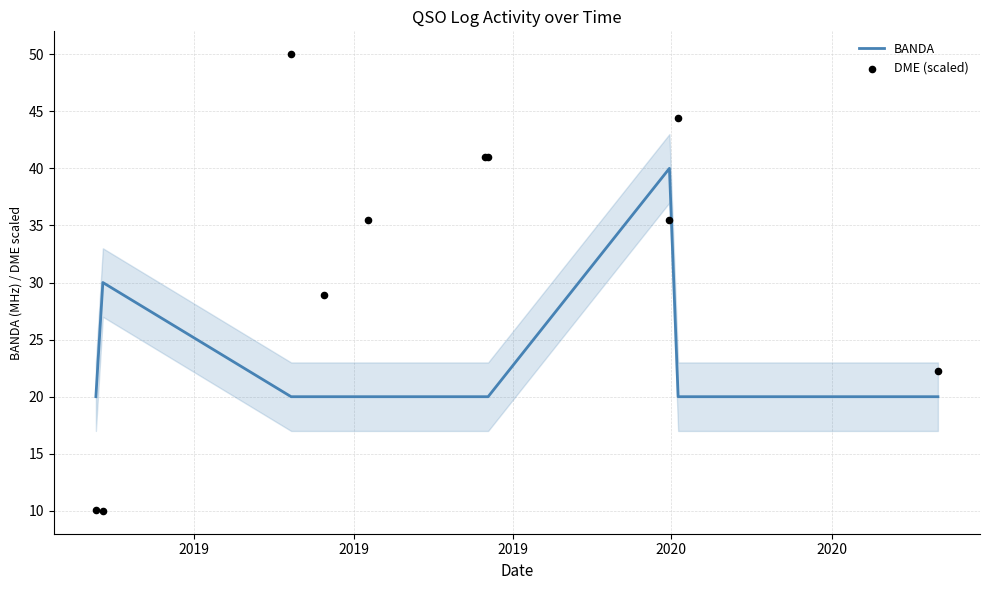

Which series has the largest total across all categories?

DME (scaled)